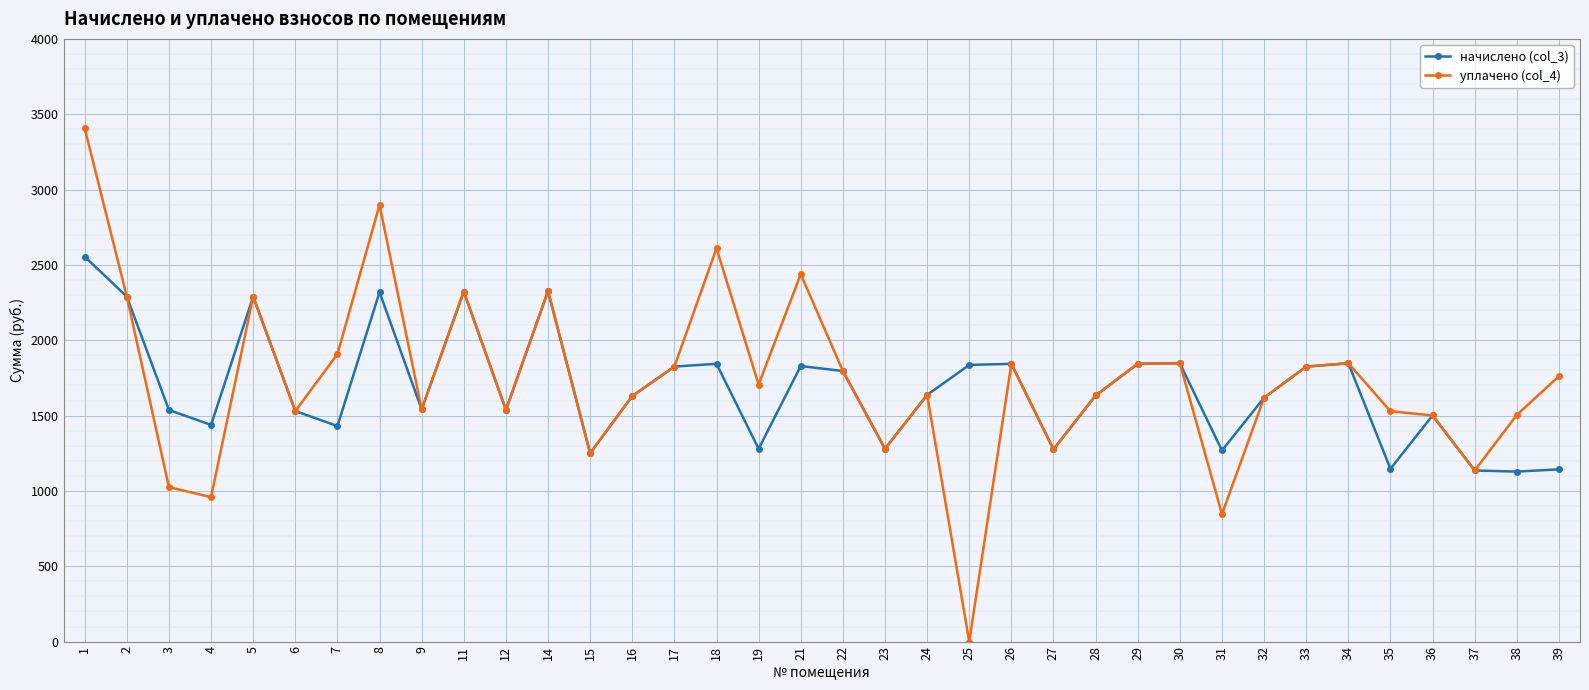

Which series has the widest spread of values?

уплачено (col_4)